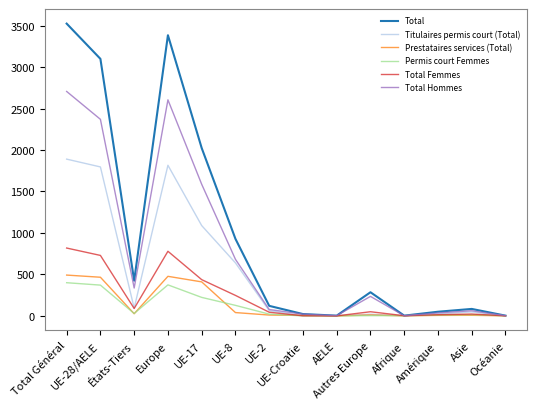

What is the difference between the maximum and minimum values in the Total Femmes series?

818